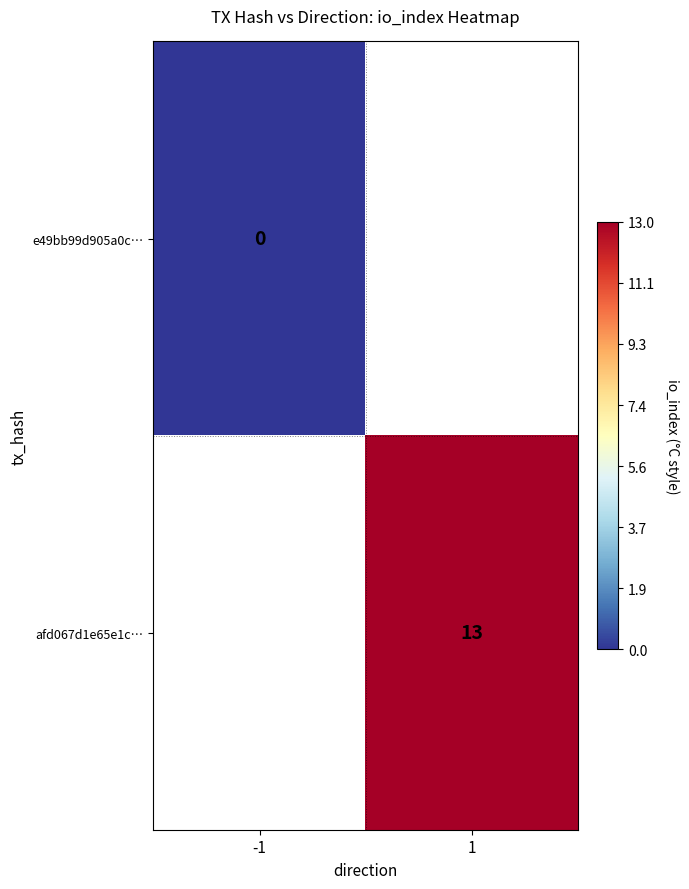

The value of afd067d1e65e1c… at 1 is 13. True or false?

True